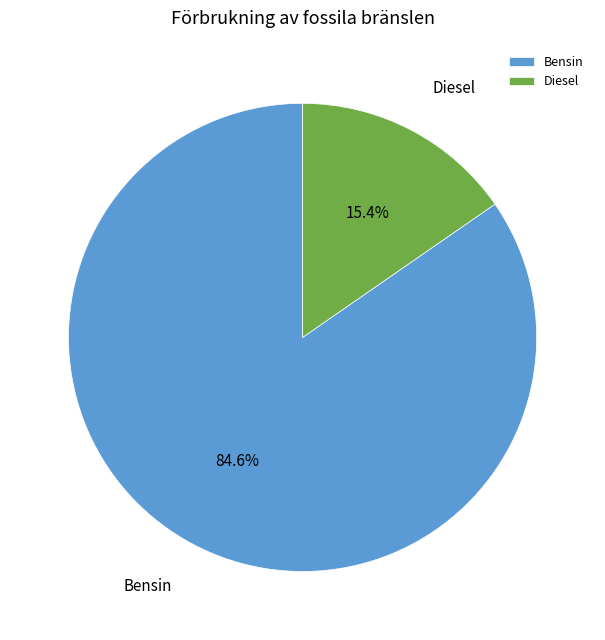

What percentage do Diesel and Bensin together represent?

100.0%